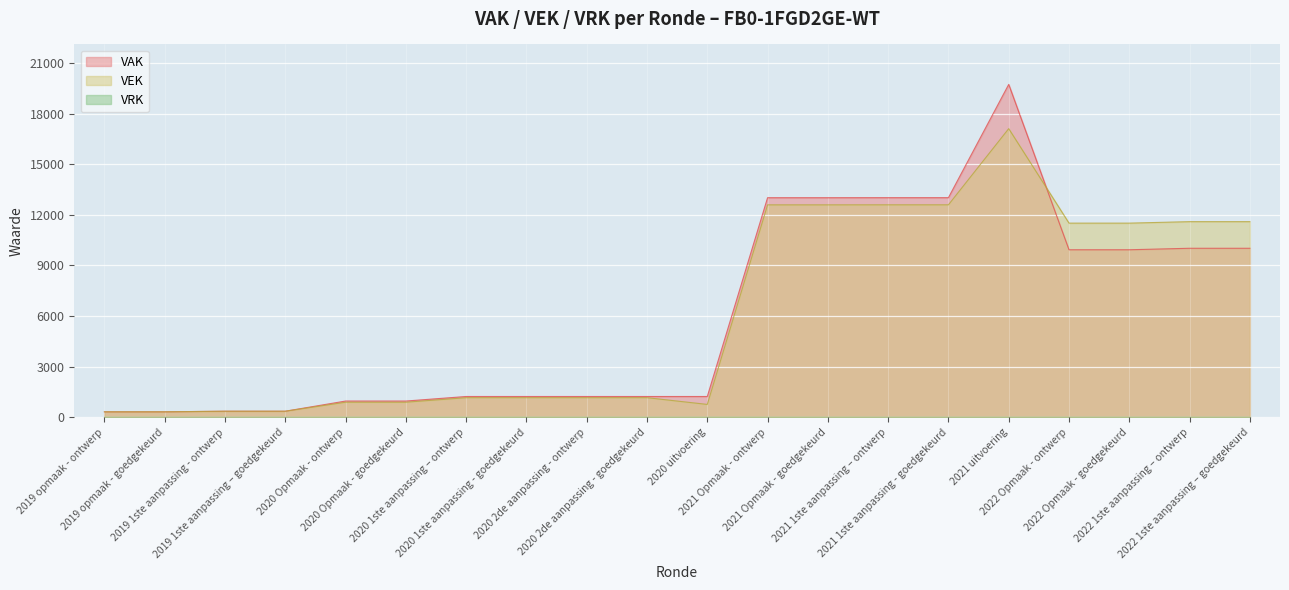

Between 2020 Opmaak - goedgekeurd and 2020 1ste aanpassing - goedgekeurd, which is larger?

2020 1ste aanpassing - goedgekeurd